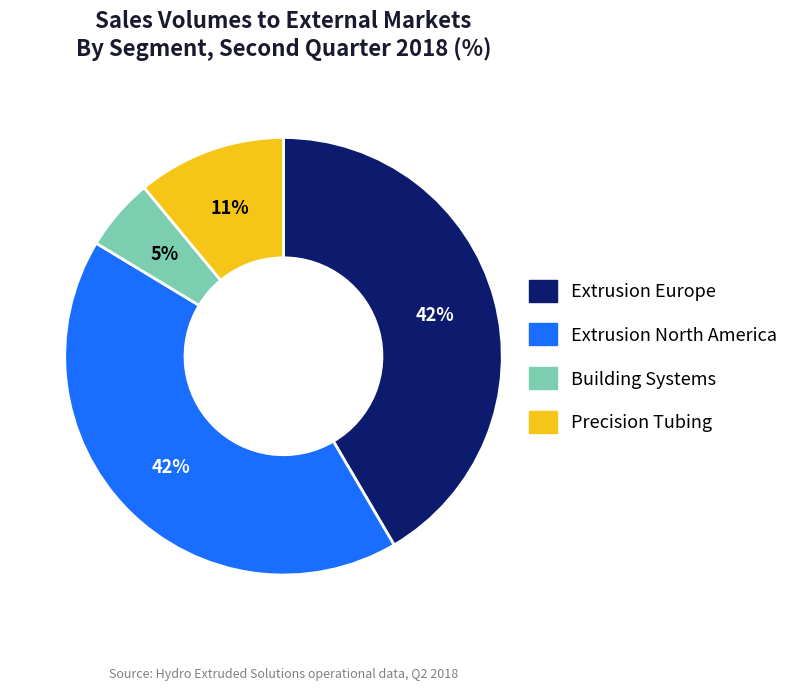

Which category has the smallest portion of the pie?

Building Systems